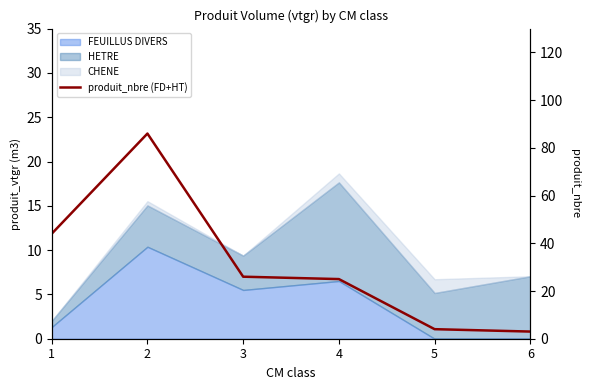

What is the average value?

31